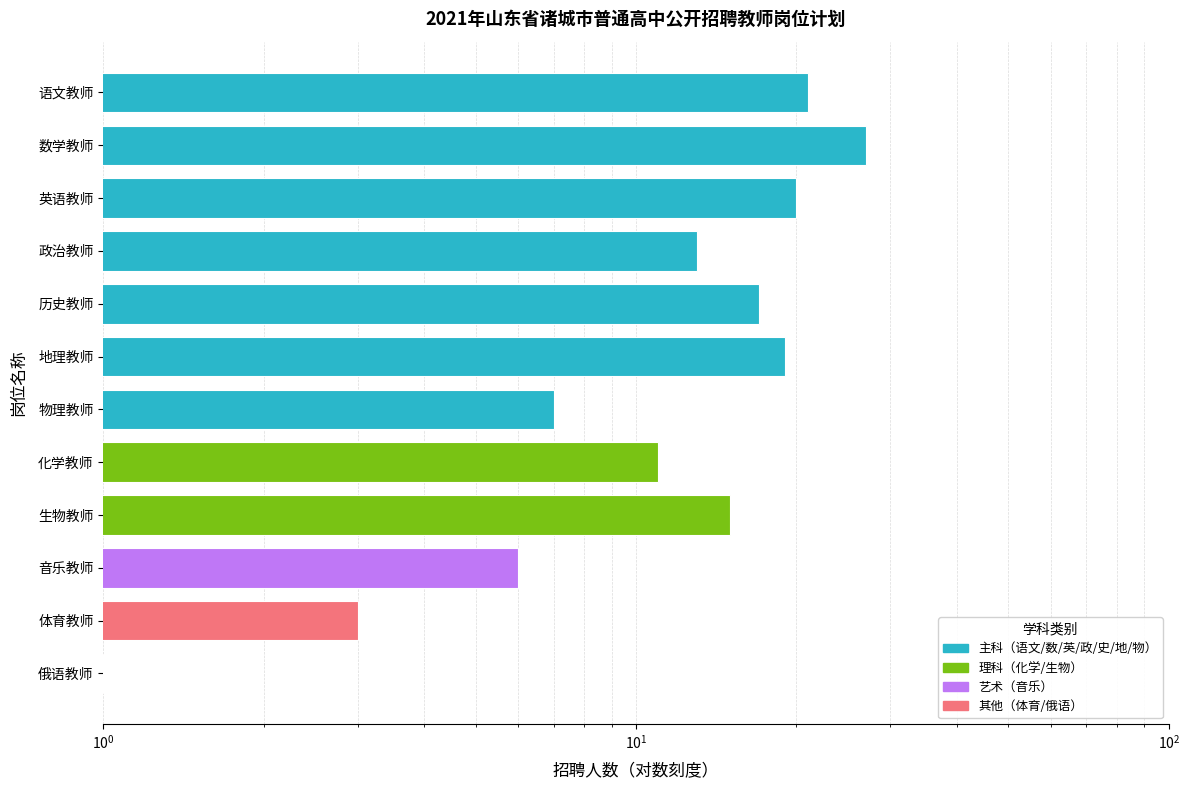

Reading right to left, transcribe all the data shown in this chart.

21	27	20	13	17	19	7	11	15	6	3	1